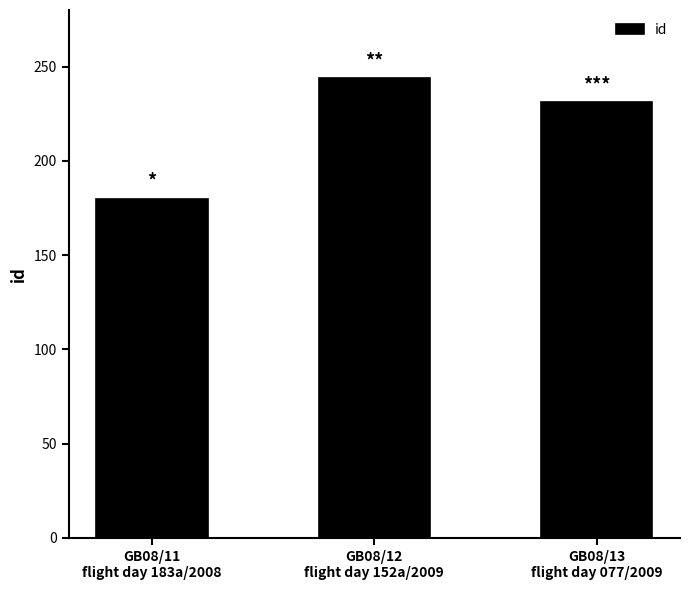

What is the difference between the maximum and second lowest values?

13